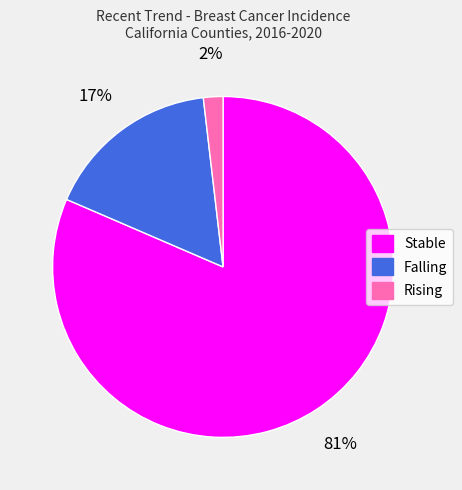

To the nearest percent, what is the average slice percentage?

33%